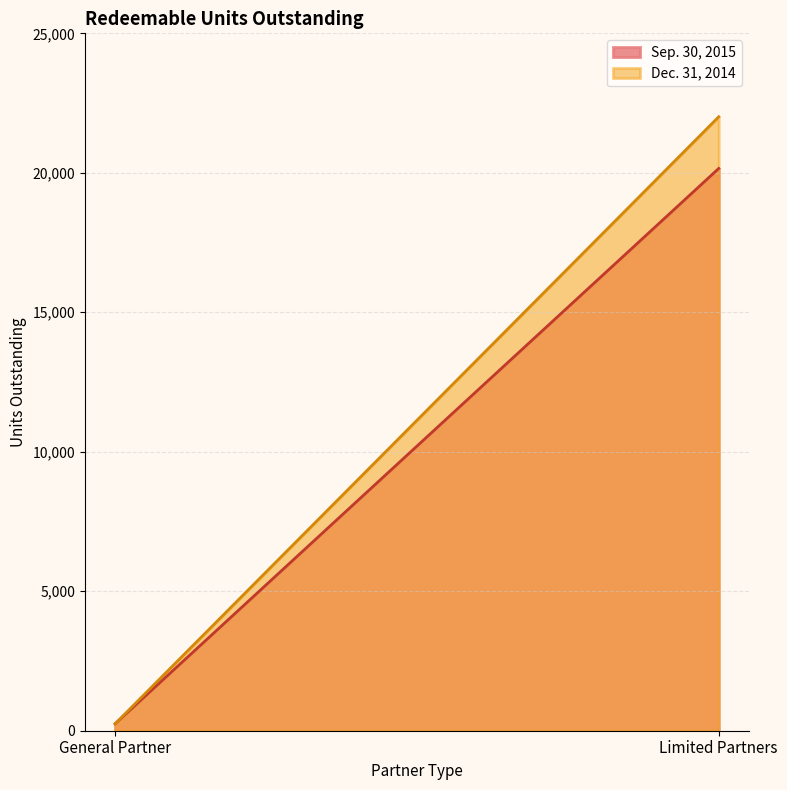

True or false: Dec. 31, 2014 has a value of 346.7 at General Partner.

False